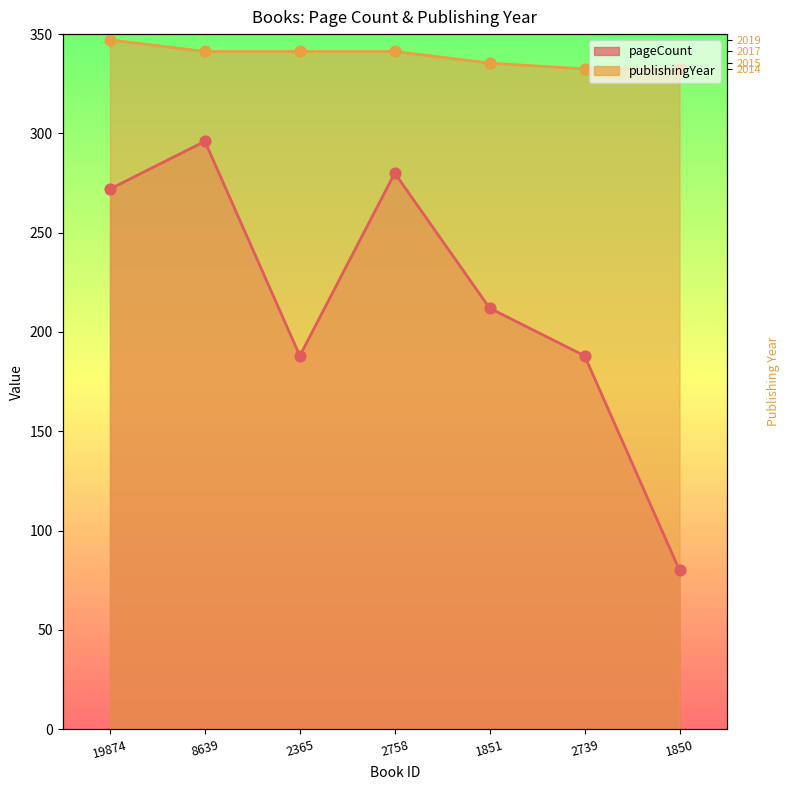

At which category is the sum across all series the highest?

8639